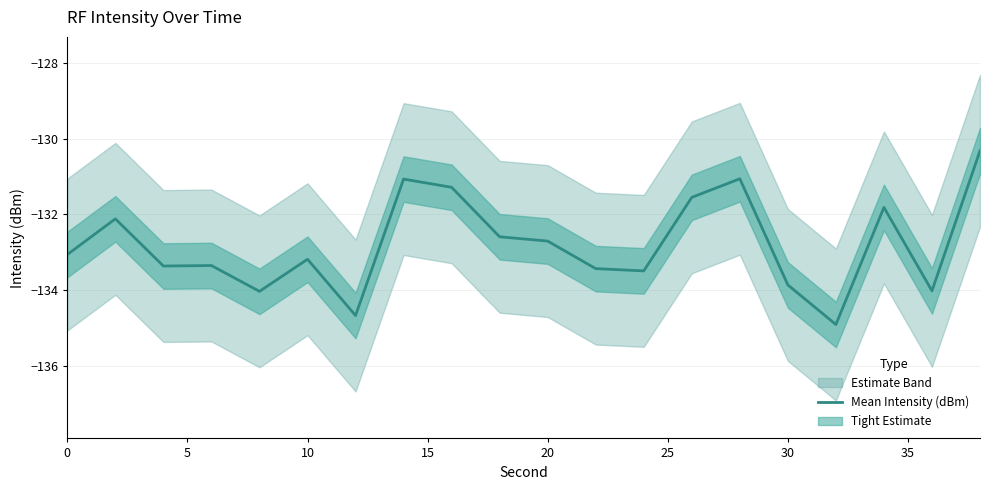

True or false: Mean Intensity (dBm) has a value of -236.8 at 30.

False